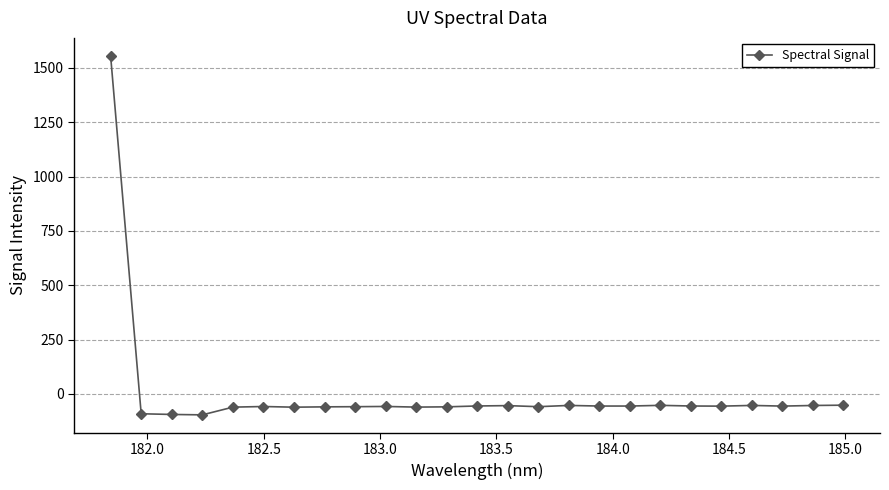

What is the difference between the second highest and minimum values?

44.5